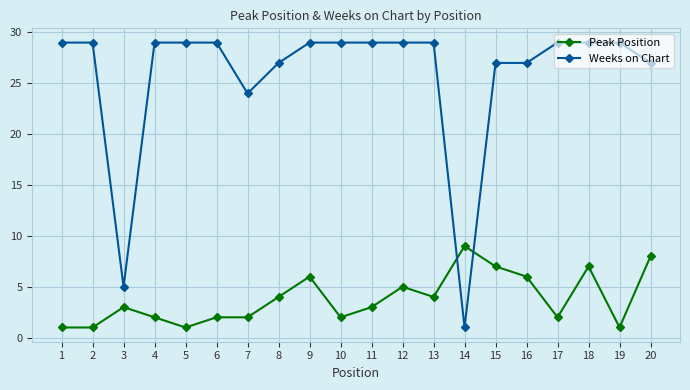

What is the difference between the Weeks on Chart values at 17 and 15?

2